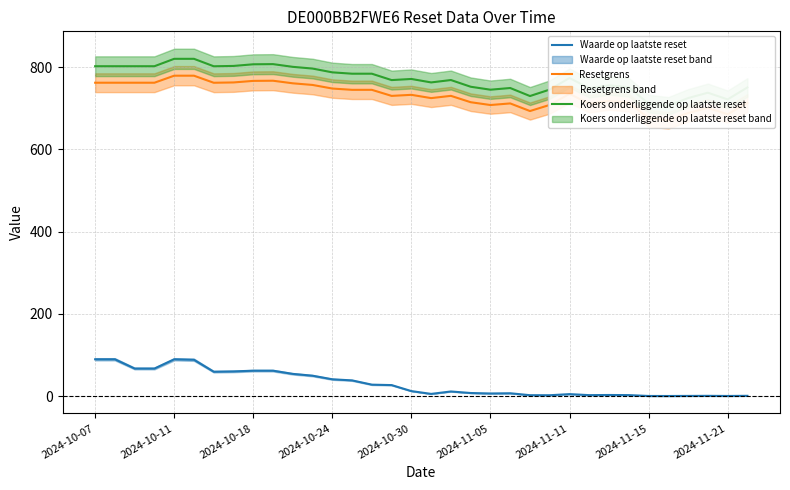

Is it true that Waarde op laatste reset equals 12.4 at 2024-10-30?

True